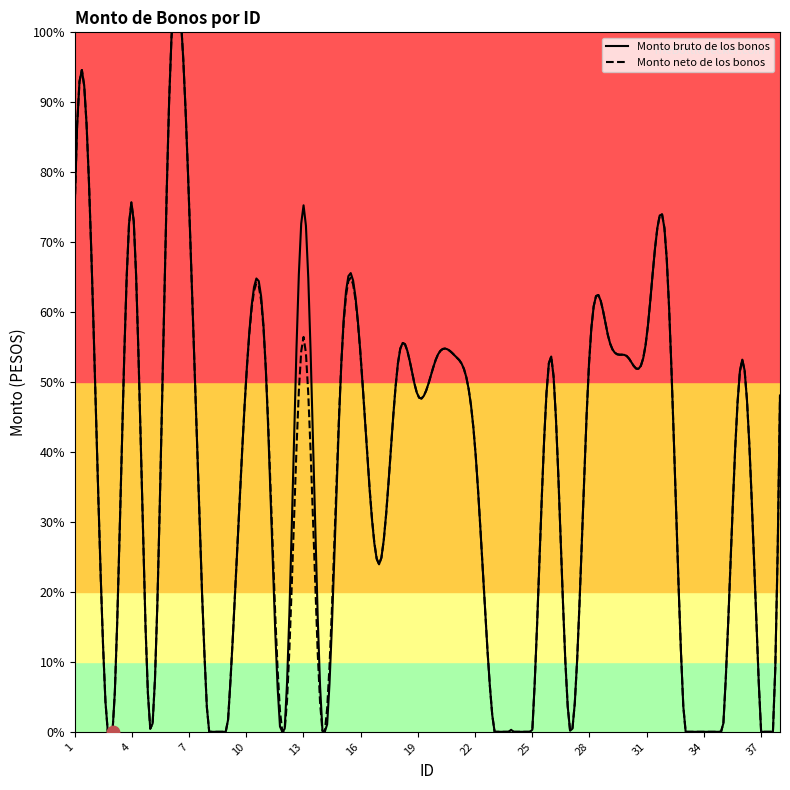

Is the value of Monto neto de los bonos at 29 greater than the value of Monto bruto de los bonos at 20?

Yes